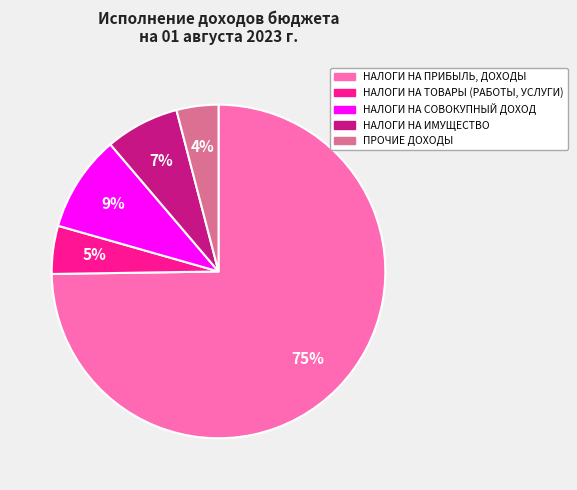

To the nearest percent, what is the average slice percentage?

20%